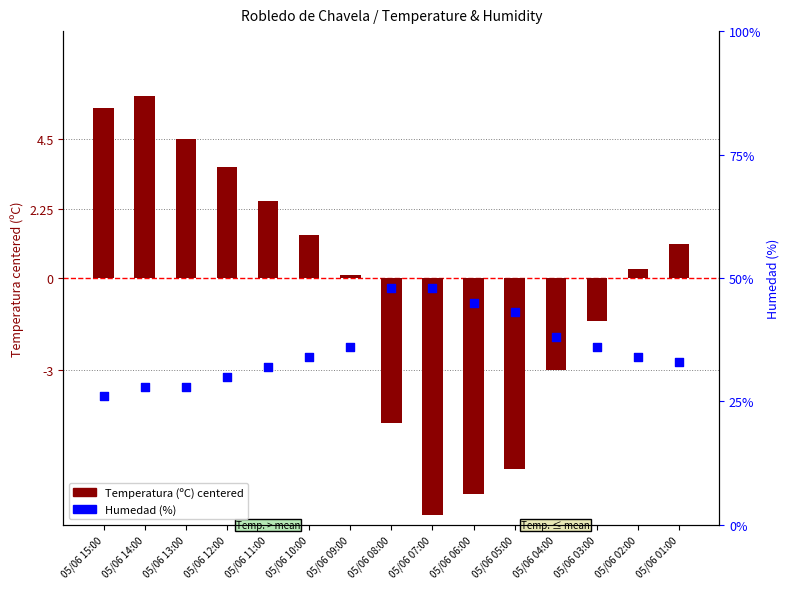

Which series reaches the minimum Y coordinate?

Temperatura (ºC)